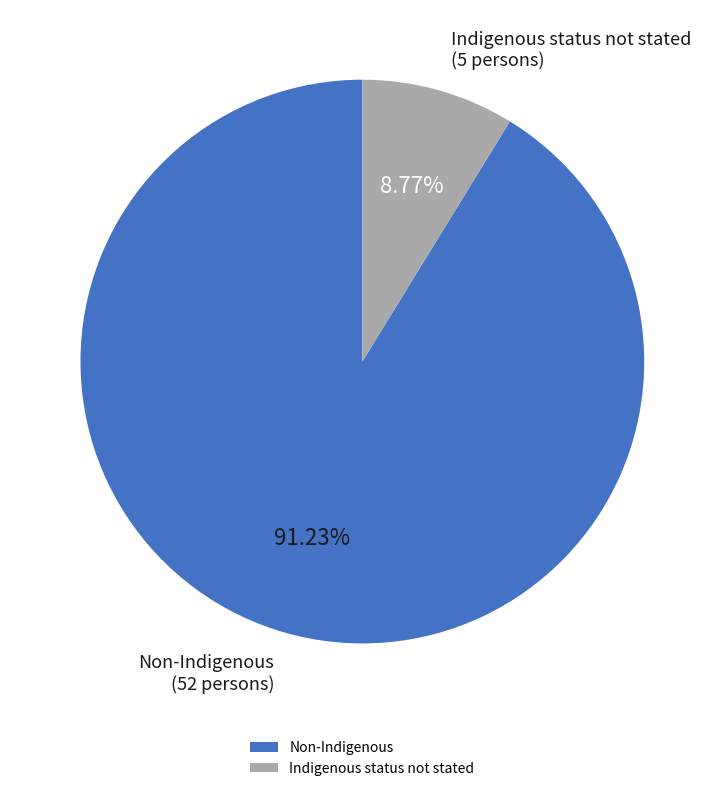

Rank the categories by value from lowest to highest.

Indigenous status not stated, Non-Indigenous